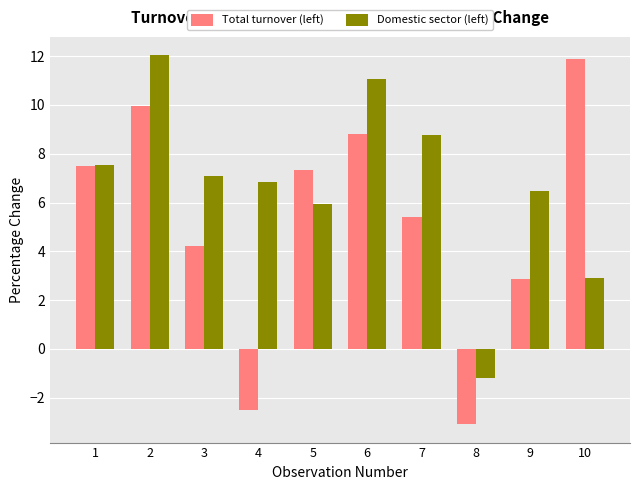

How many values in the Domestic sector (left) series exceed 7?

5